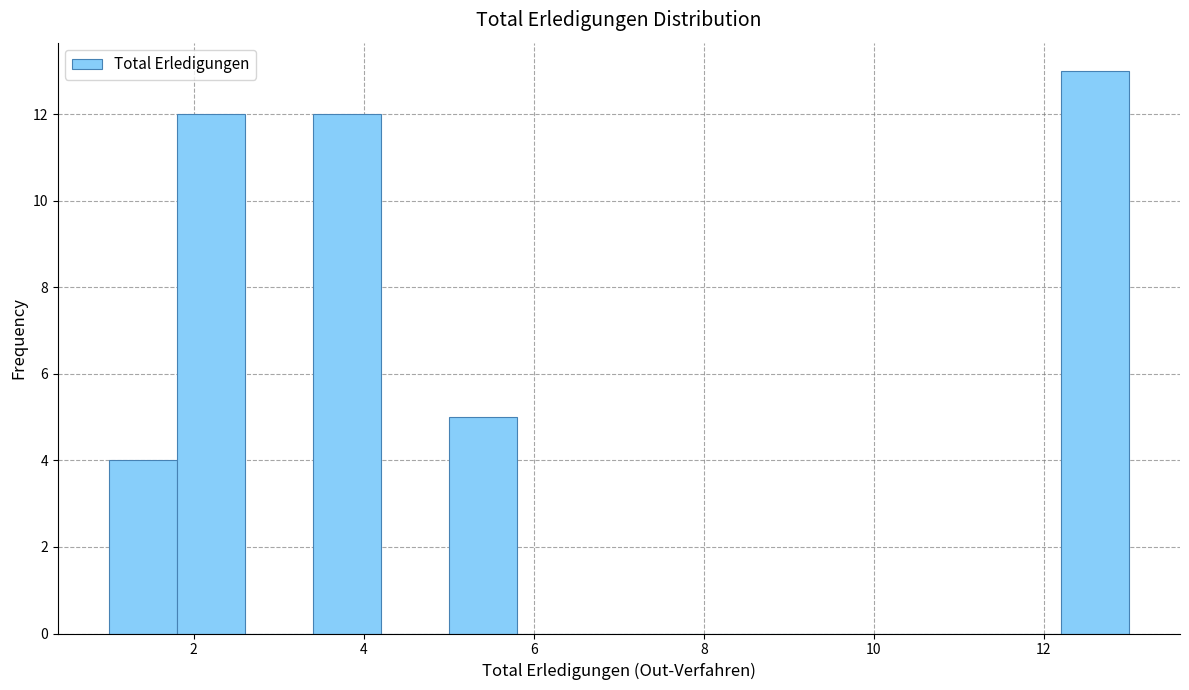

Reading left to right, list every bar in this chart as the range it spans on the x-axis followed by its height. The values are not printed on the chart, so give them approximately, as read against the axis.

1.0 to 1.8: 4
1.8 to 2.6: 12
2.6 to 3.4: 0
3.4 to 4.2: 12
4.2 to 5.0: 0
5.0 to 5.8: 5
5.8 to 6.6: 0
6.6 to 7.4: 0
7.4 to 8.2: 0
8.2 to 9.0: 0
9.0 to 9.8: 0
9.8 to 10.6: 0
10.6 to 11.4: 0
11.4 to 12.2: 0
12.2 to 13.0: 13